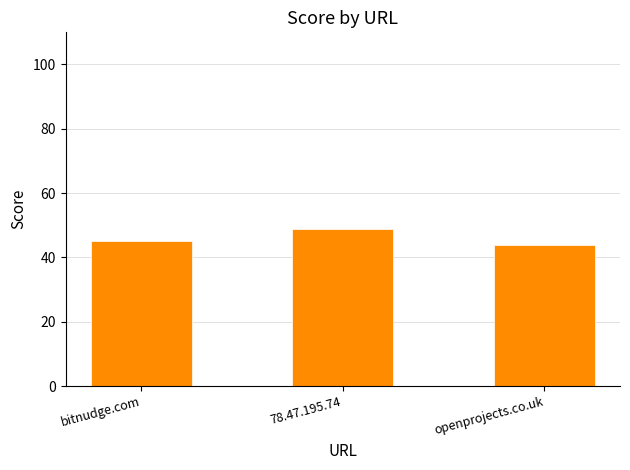

Is it true that the value at bitnudge.com is 13?

False